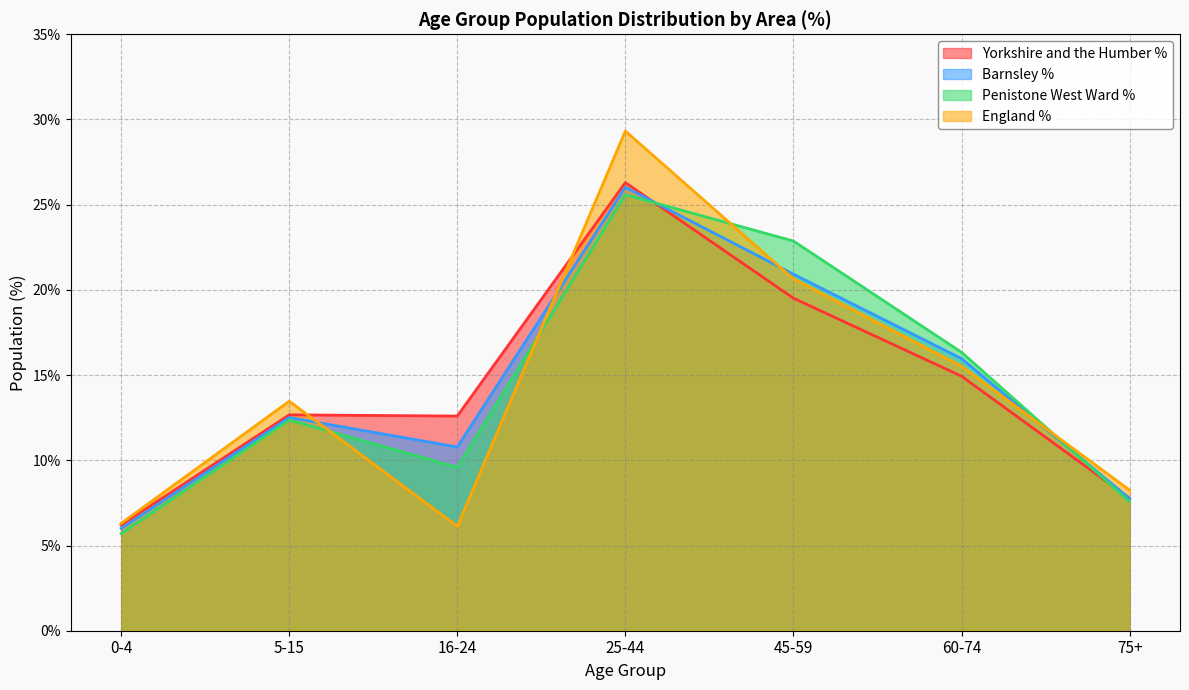

How many lines are shown in the chart?

4